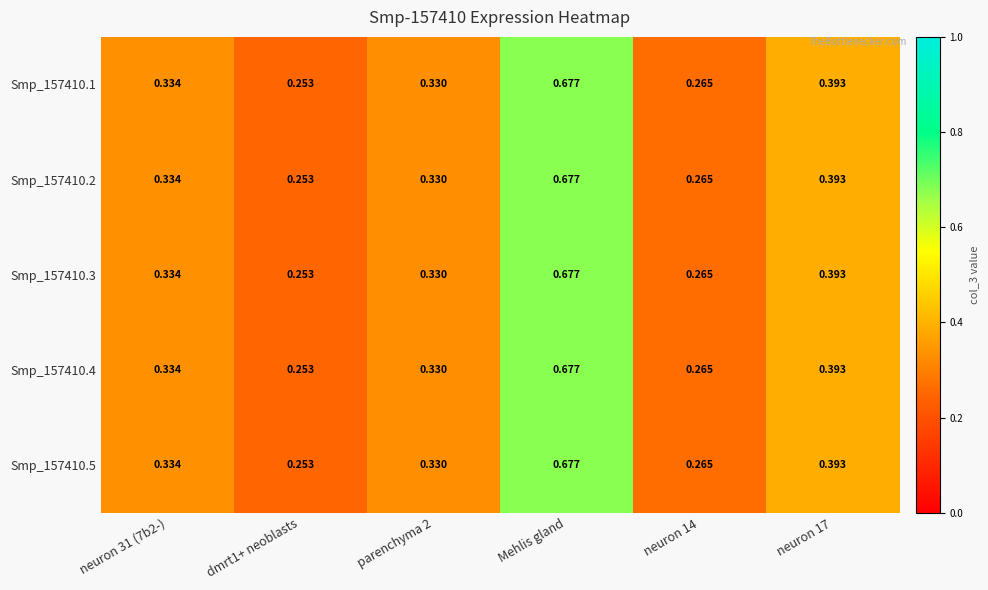

Is the value of Smp_157410.1 at parenchyma 2 greater than the value of Smp_157410.4 at Mehlis gland?

No